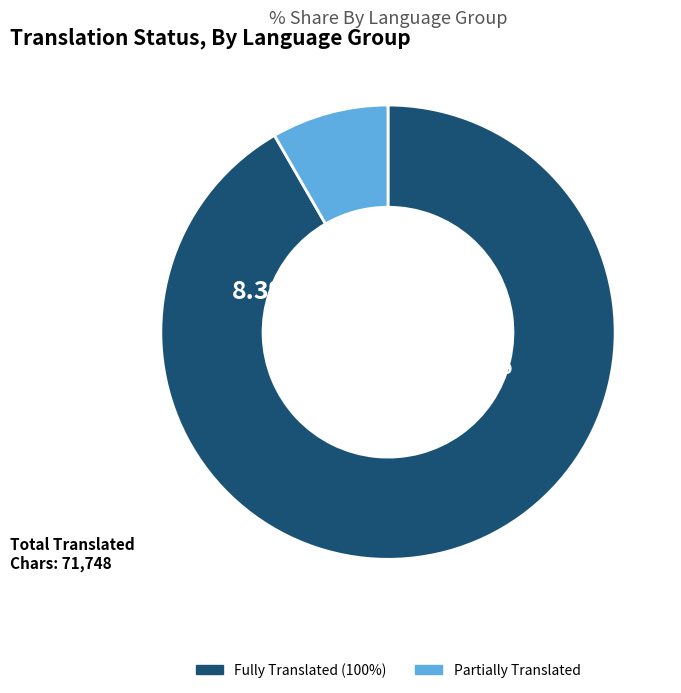

Is it true that Italian is 21% of the pie?

False